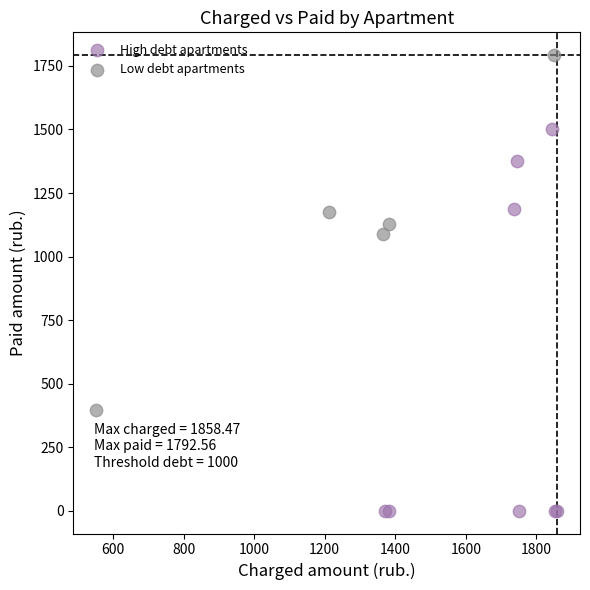

Which series has the widest spread of Y values?

High debt apartments